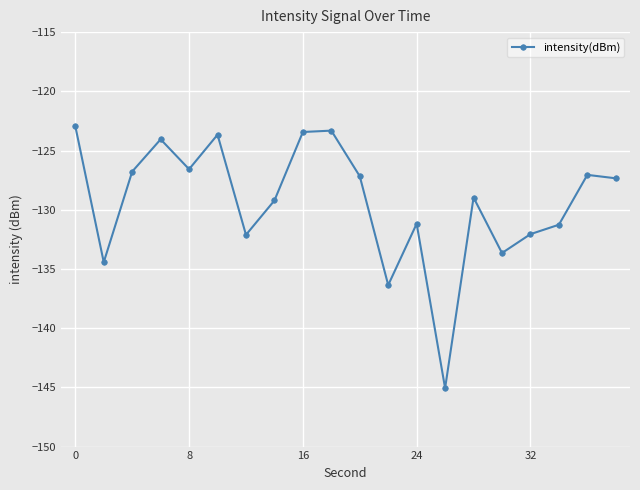

How many interior local valleys (lower than both neighbors) does the data have?

6